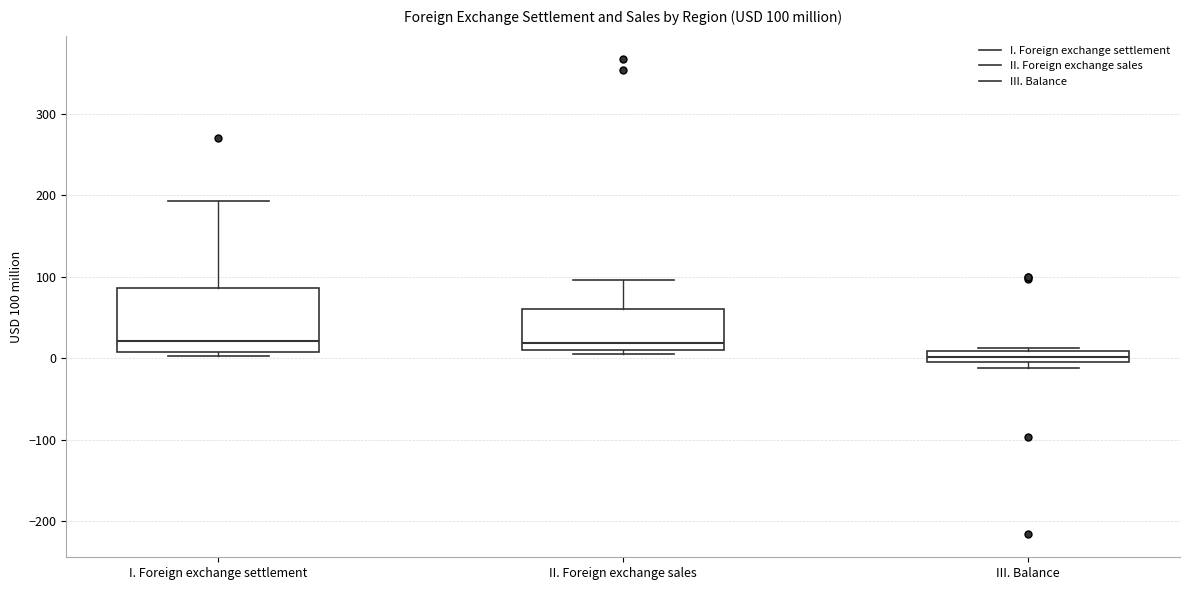

Comparing the boxes themselves (not the whiskers), which one is the tallest?

I. Foreign exchange settlement